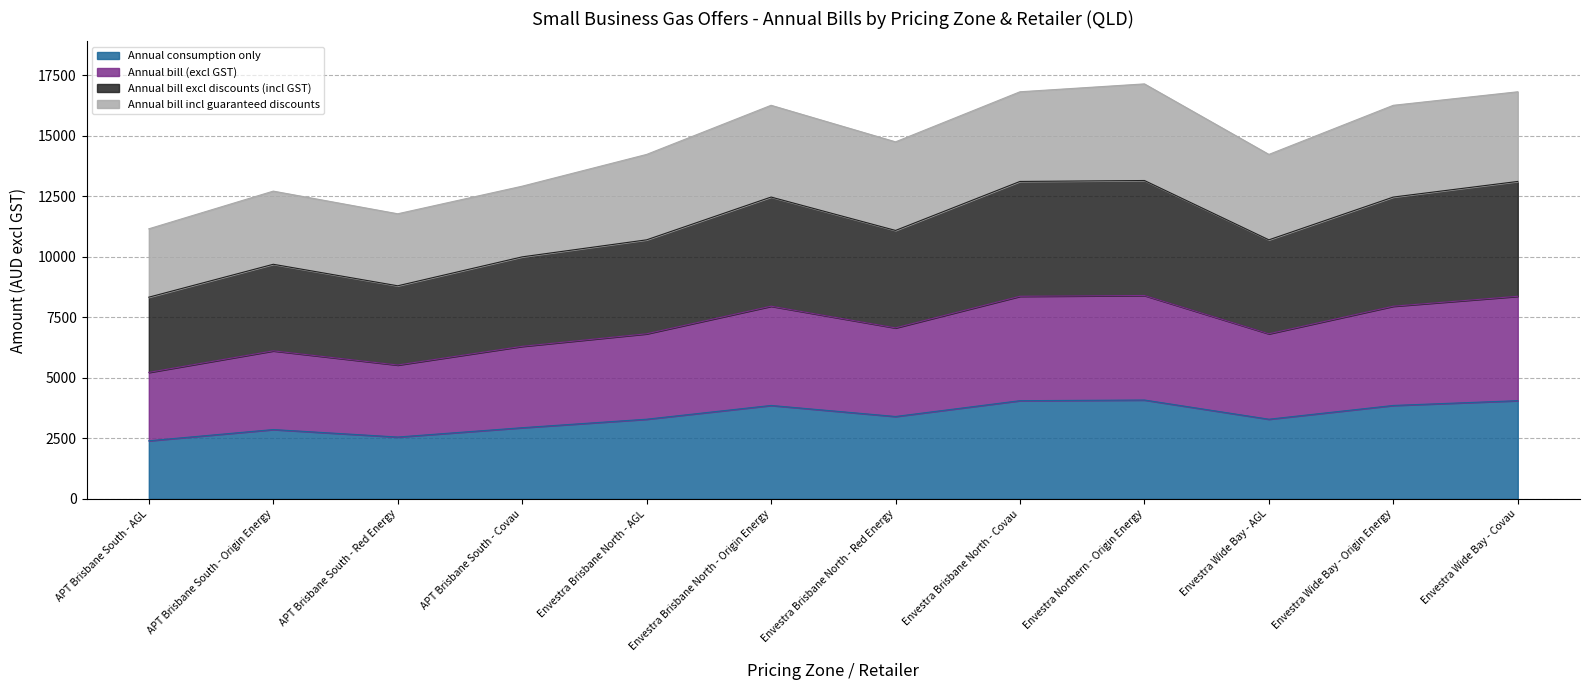

The Annual consumption only series shows 4083.3 at Envestra Northern - Origin Energy. True or false?

True